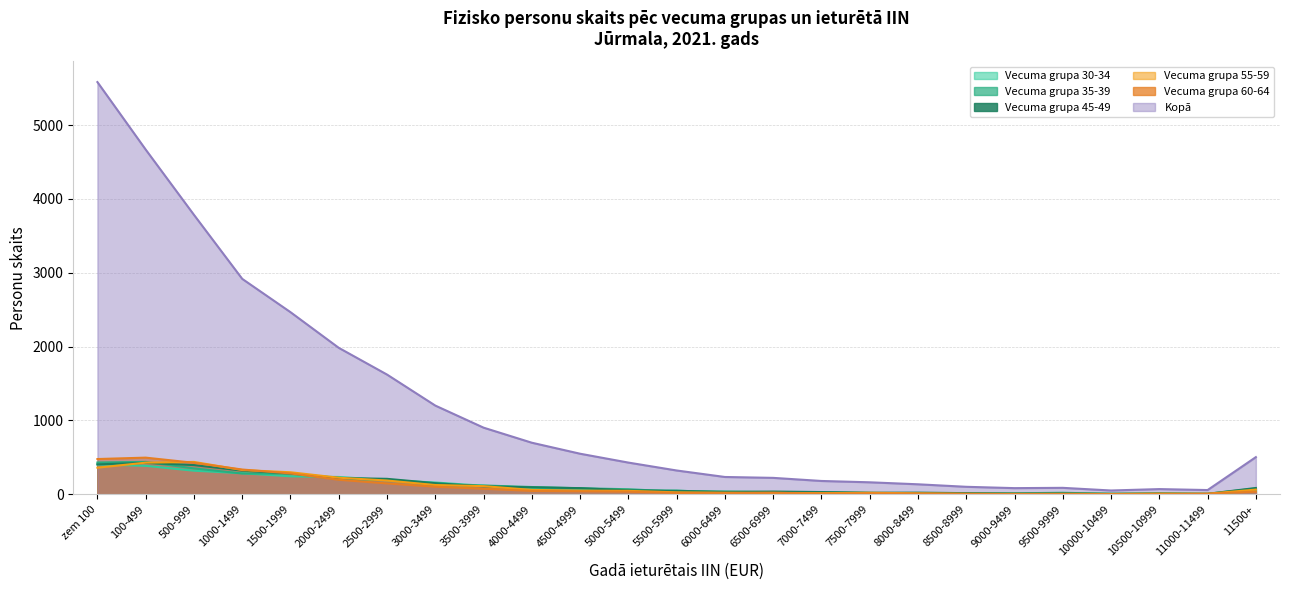

At 3000-3499, list the series in order from largest to smallest.

Kopā, 30-34, 45-49, 55-59, 35-39, 60-64